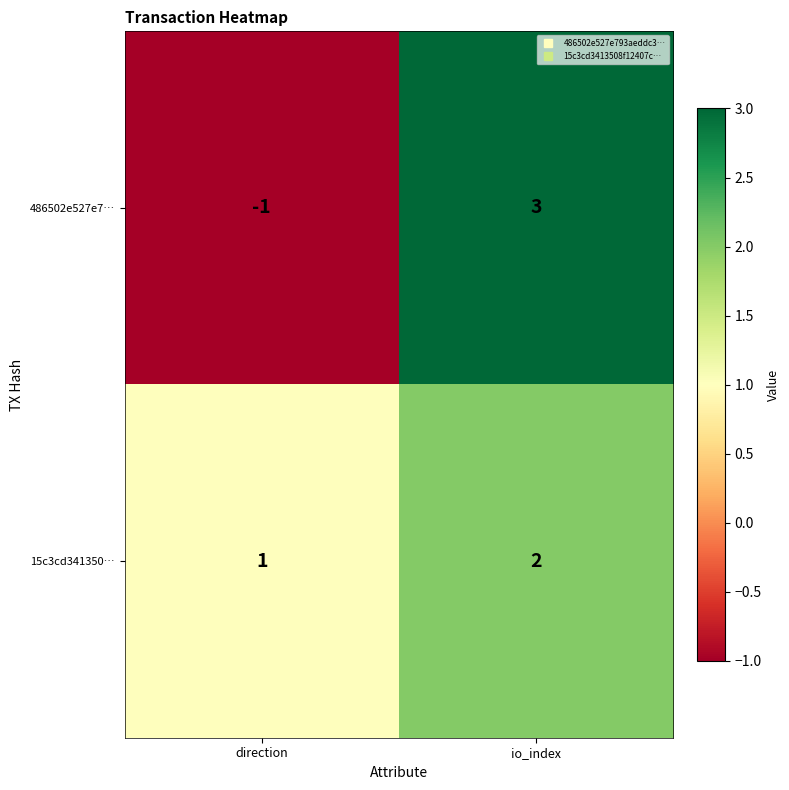

How many data points does each series have?

2